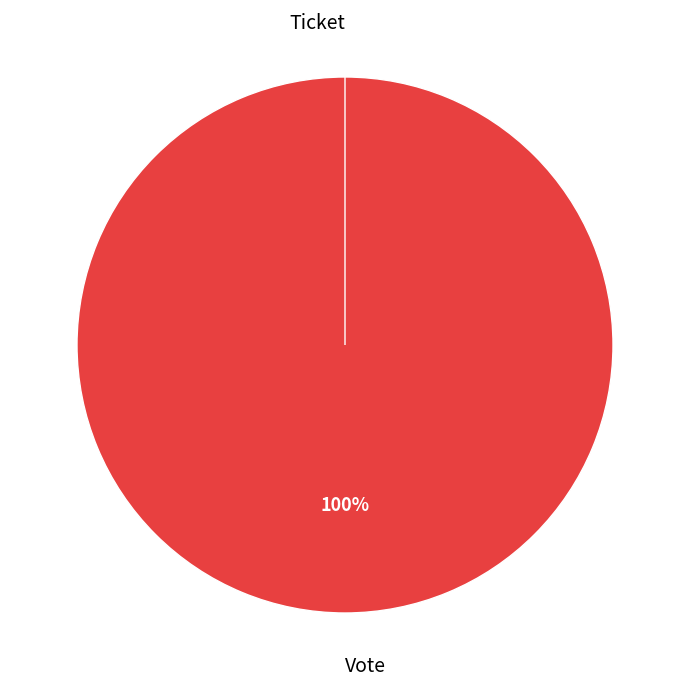

Rank the categories by value from highest to lowest.

Vote, Ticket